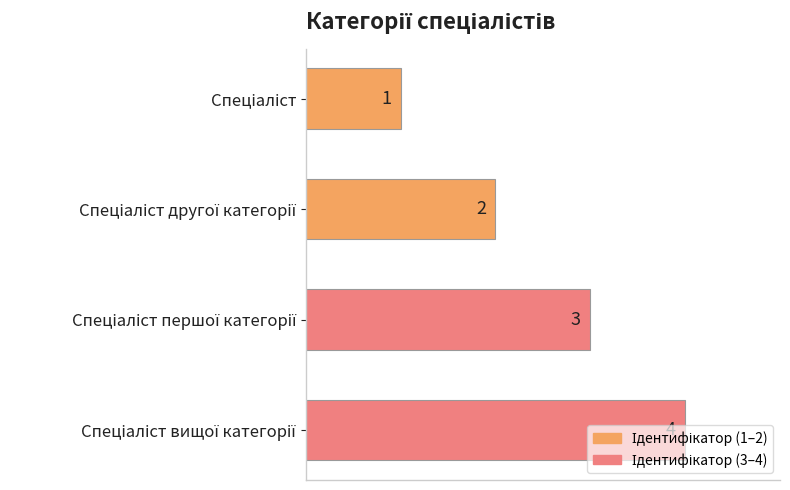

Count the values in the range 2 to 4.

3